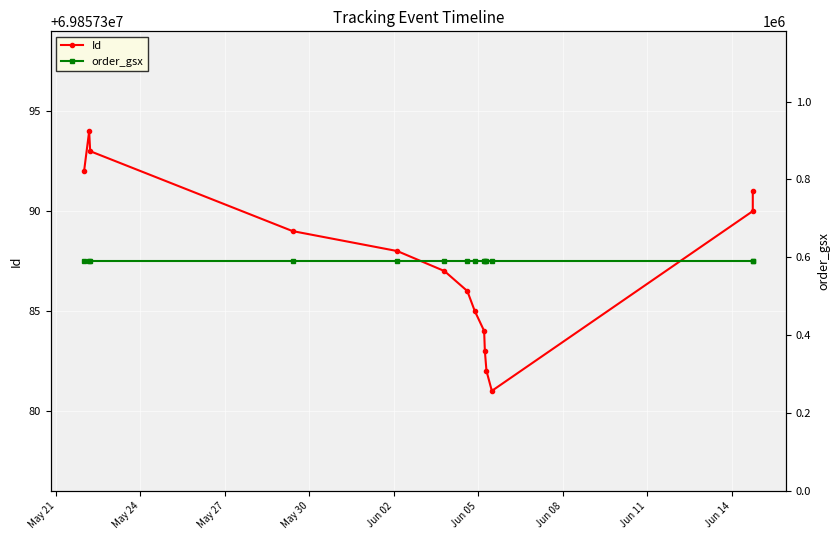

Which has a higher value, May 30 or Jun 14?

Jun 14